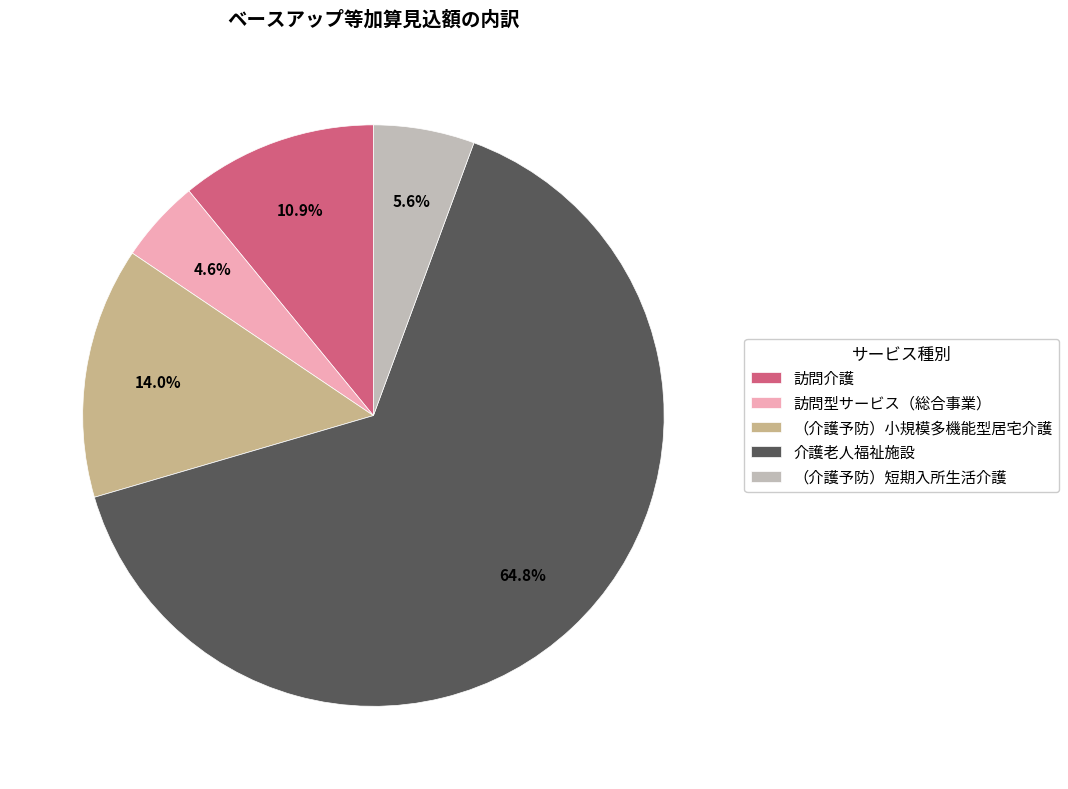

To the nearest percent, what is the combined percentage of 訪問型サービス（総合事業） and 介護老人福祉施設?

69%